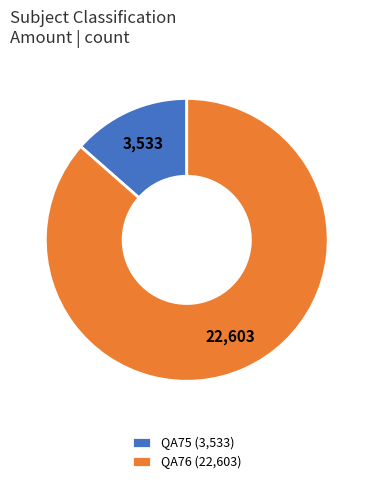

Is there a majority slice in this chart?

Yes